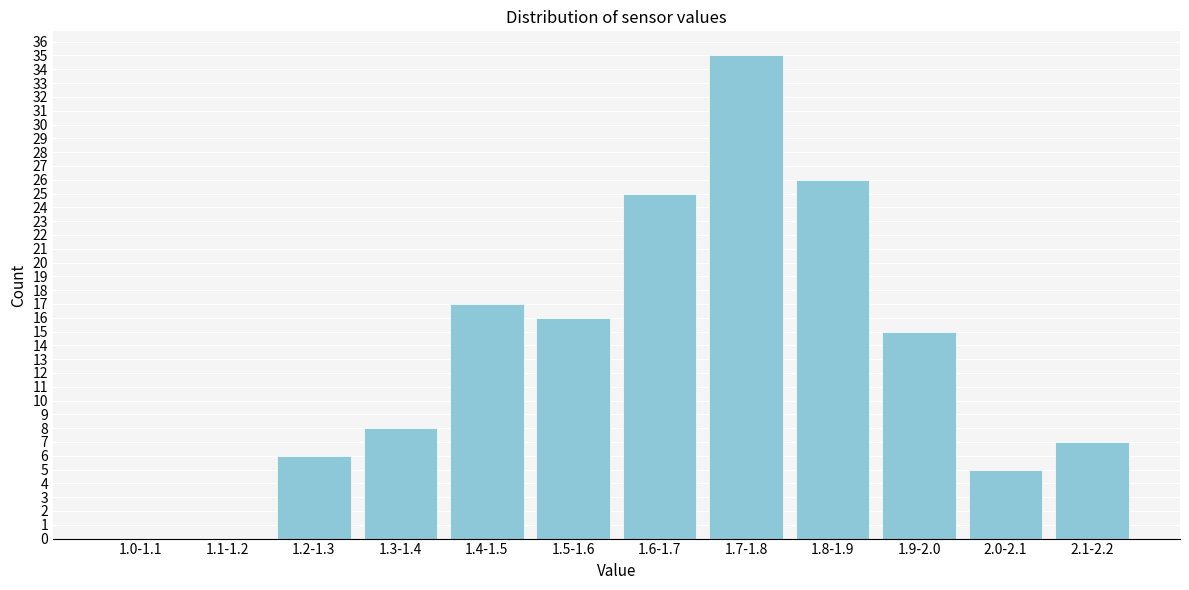

What is the sum of the values at 1.4-1.5 and 1.0-1.1?

17